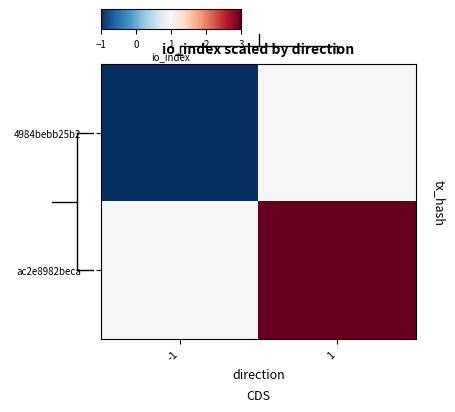

Which has a higher value, -1 or 1?

1